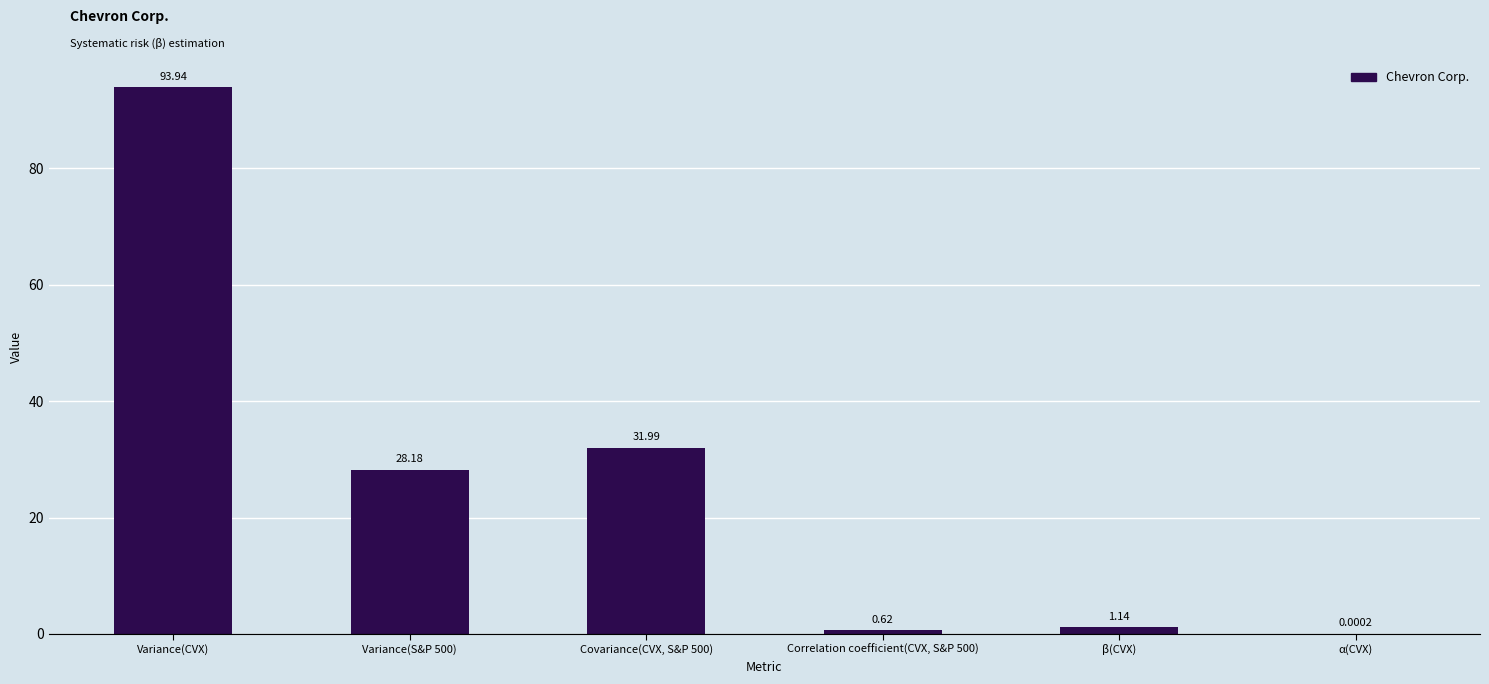

What is the maximum value shown in the chart?

93.9